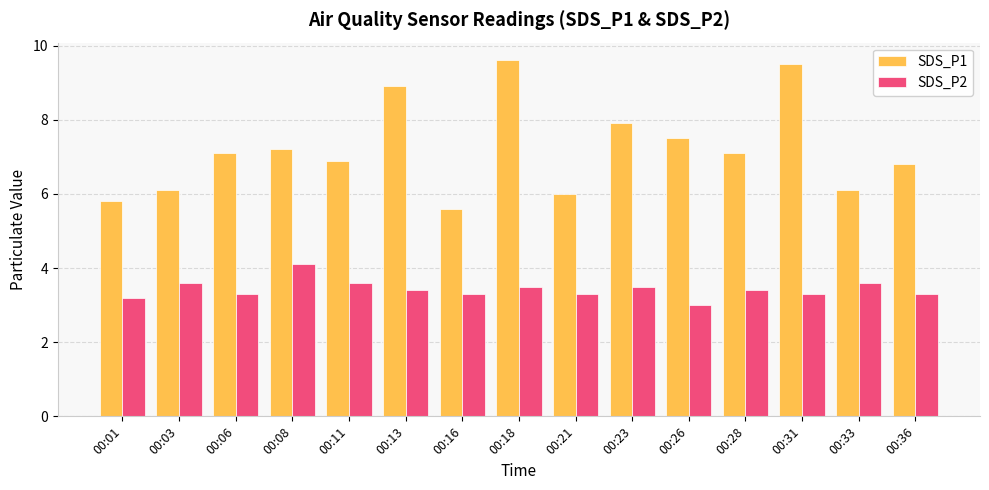

What is the sum of the SDS_P2 values at 00:21 and 00:06?

6.6